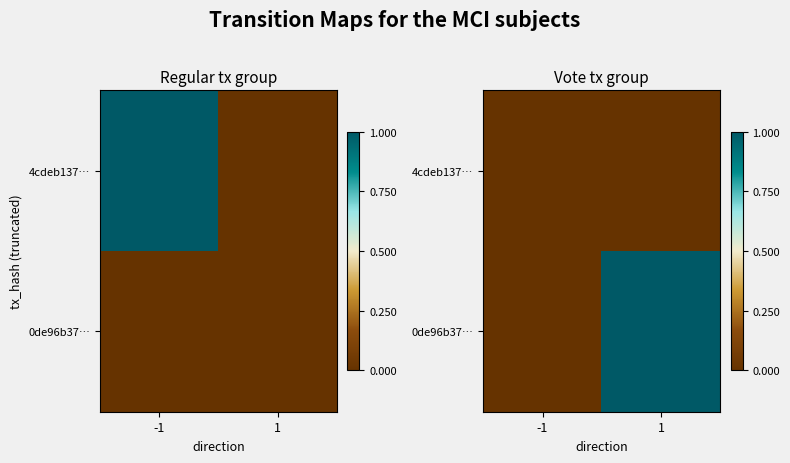

True or false: 0de96b37… has a value of 0.0 at -1.

True